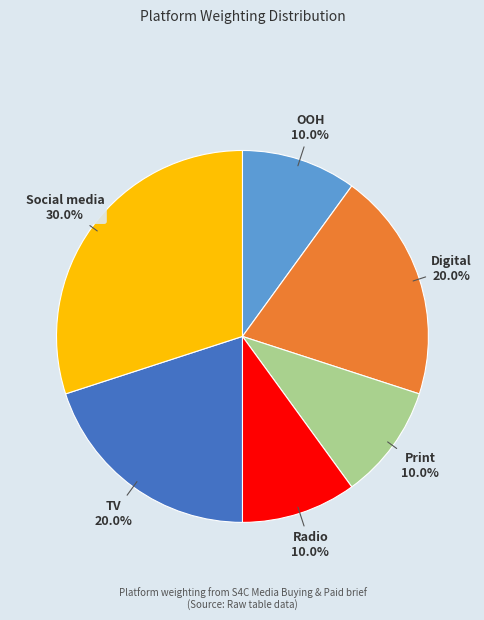

Does any single category account for the majority?

No